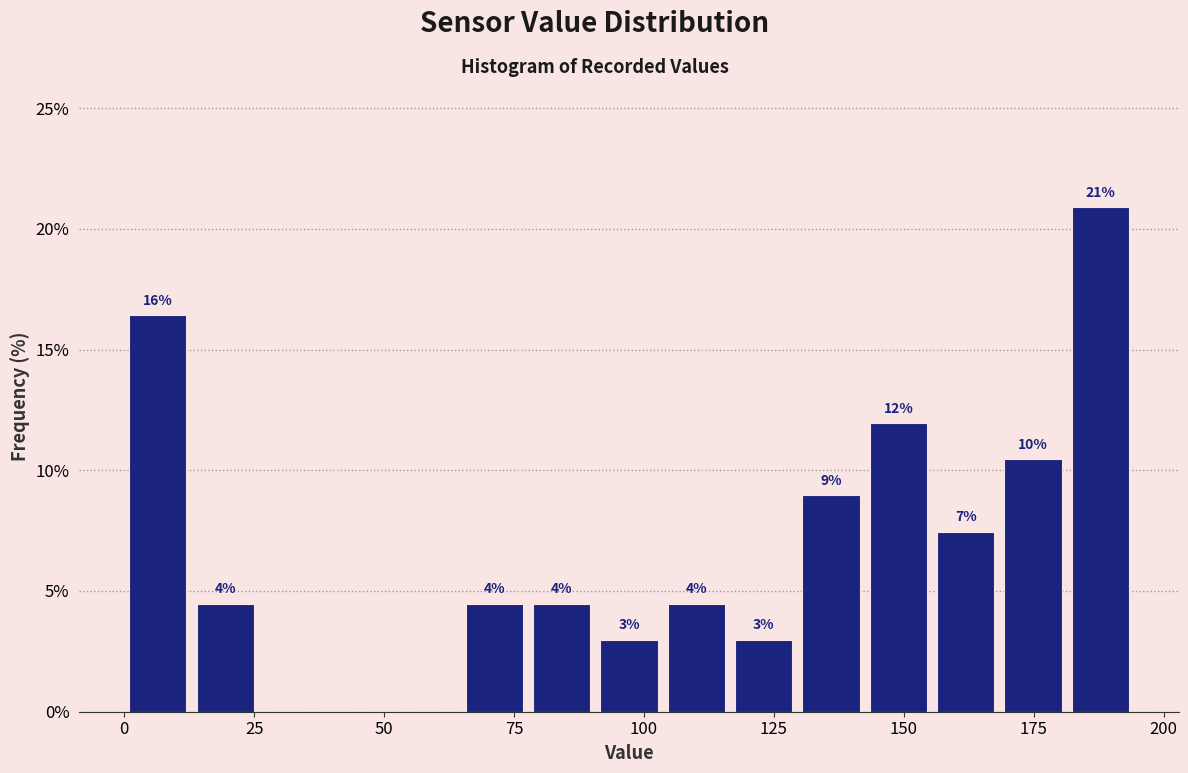

Read against the x-axis, roughly where is the centre of the tallest bar?

190